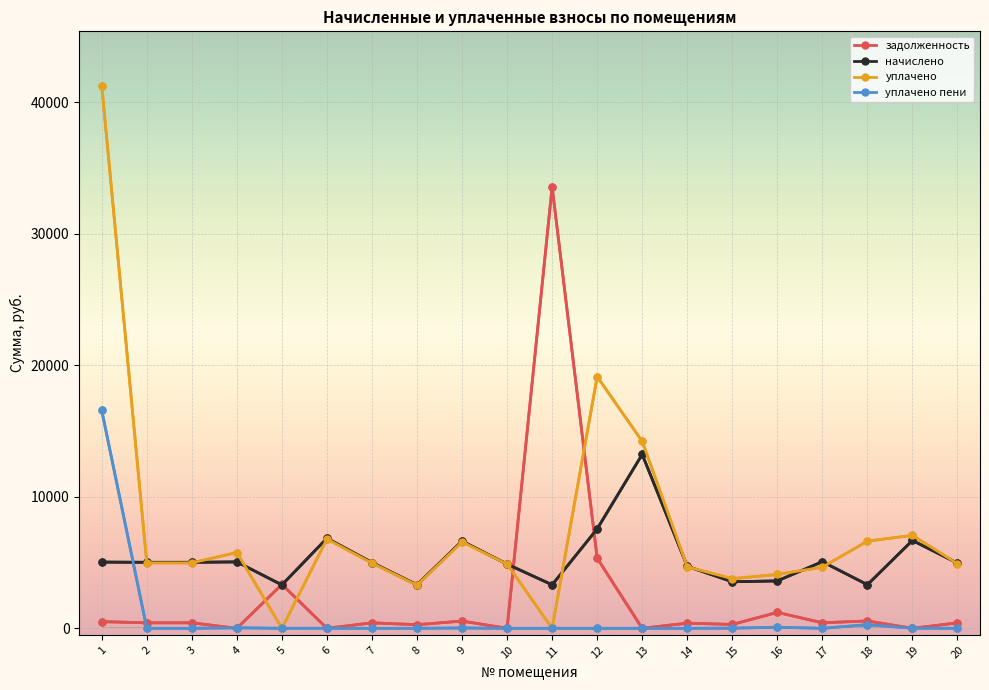

The value of уплачено пени at 4 is 39.6. True or false?

True